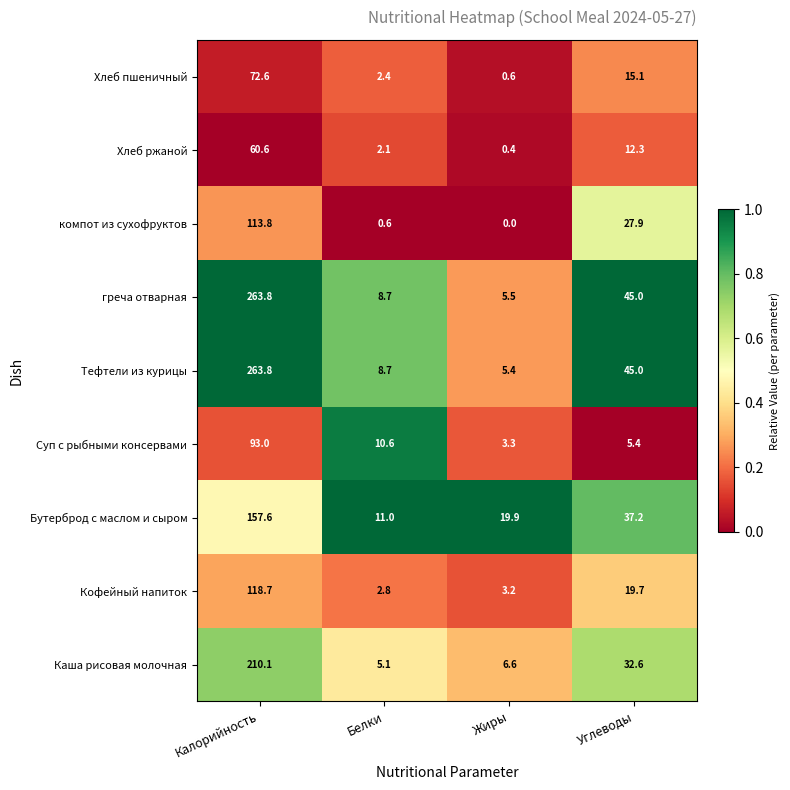

What is the sum of all греча отварная values?

323.0